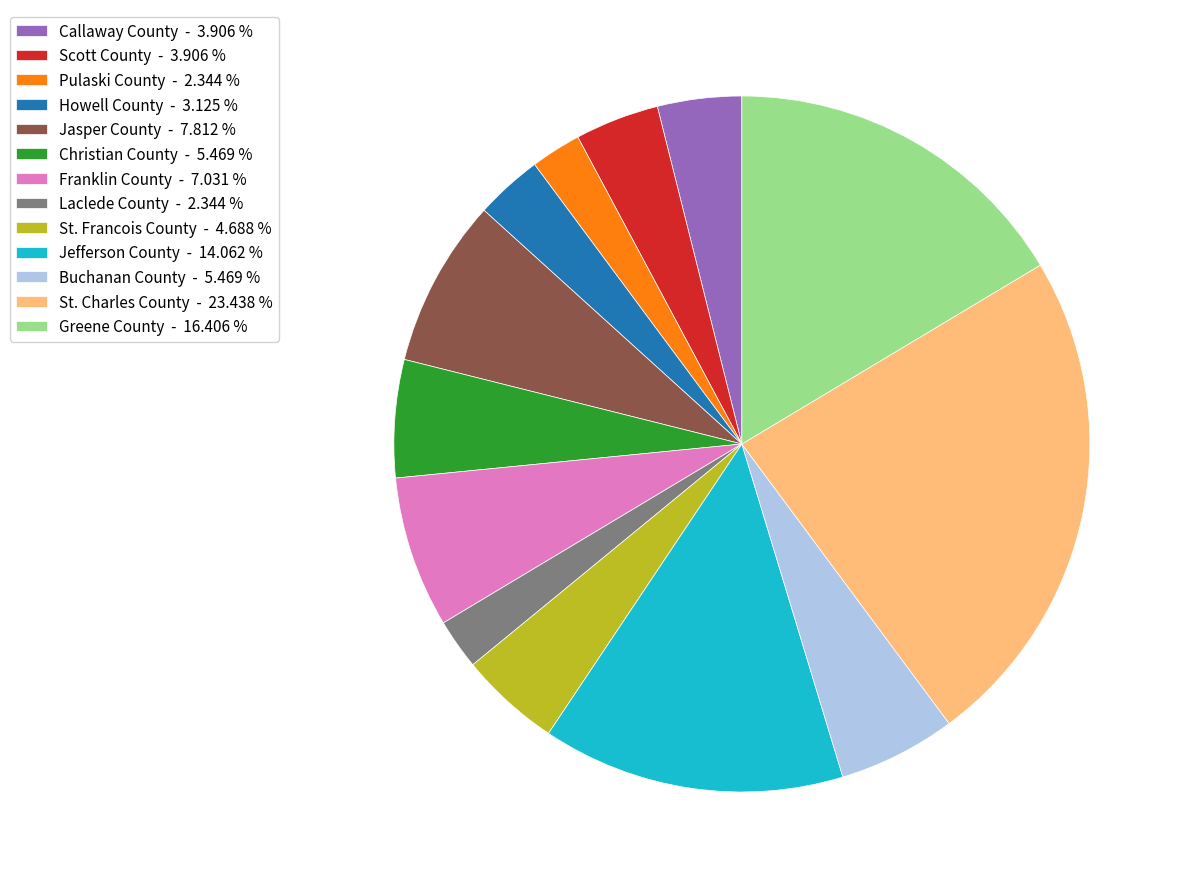

Approximately how many times larger is the value at Greene County - 16.406 % compared to Pulaski County - 2.344 %?

7.0